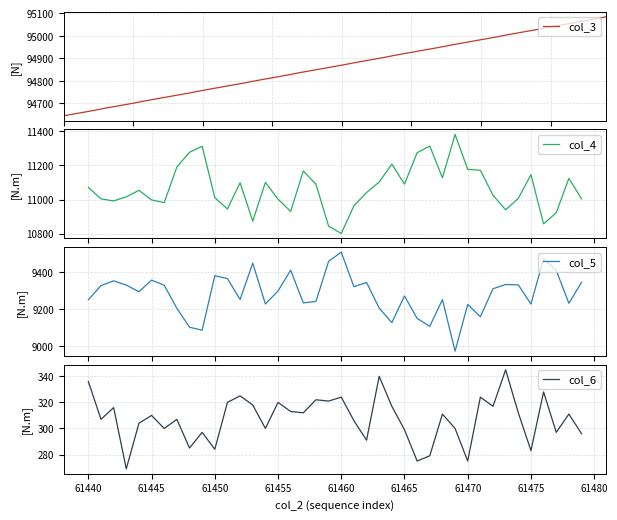

How many interior local valleys does the col_5 series have?

12